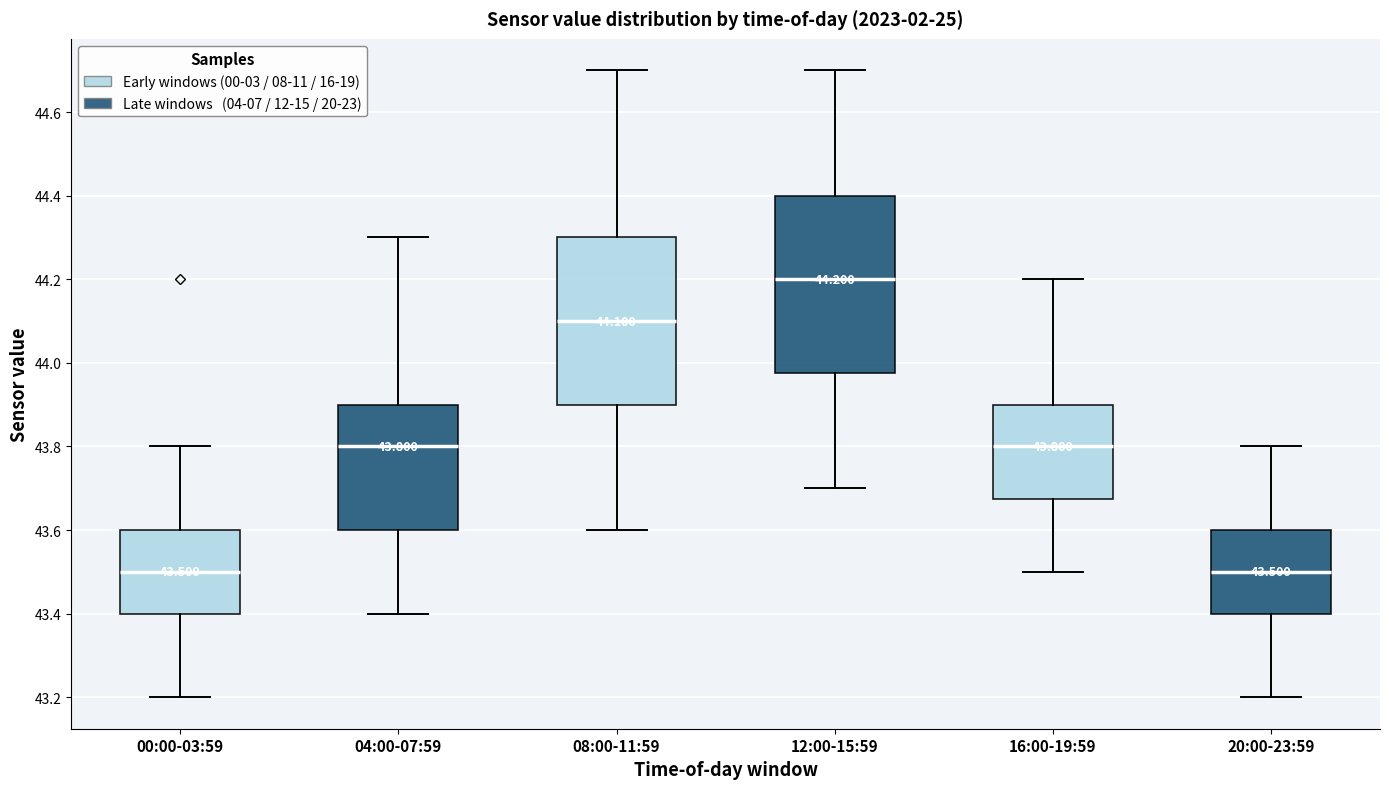

Comparing the boxes themselves (not the whiskers), which one is the tallest?

12:00-15:59